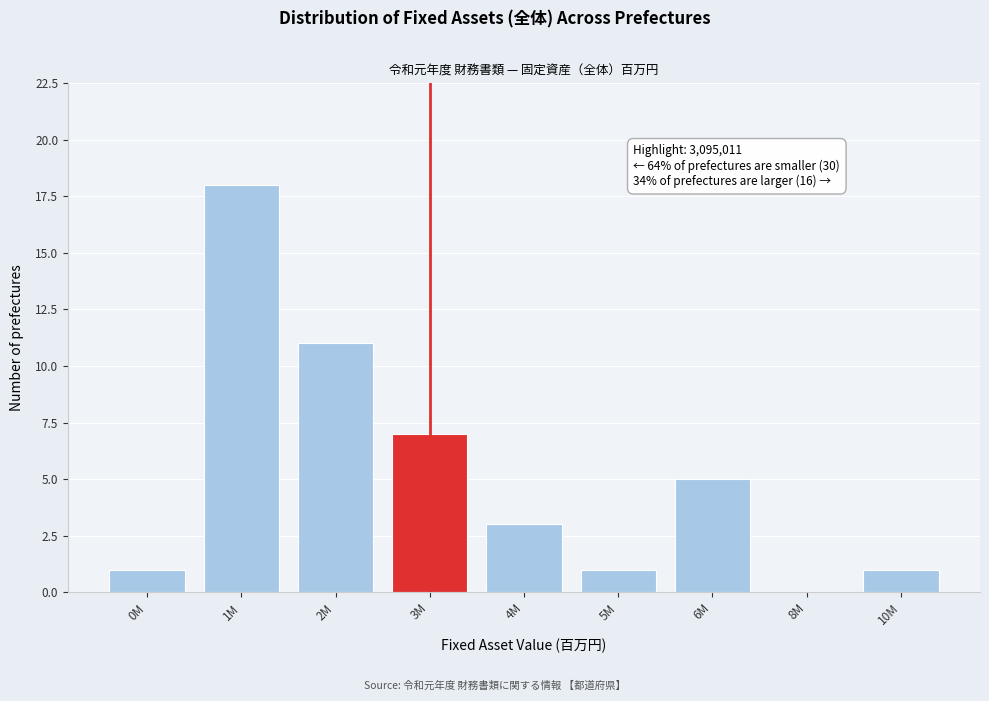

Reading right to left, what are all the values shown in this chart?

10M=1	8M=0	6M=5	5M=1	4M=3	3M=7	2M=11	1M=18	0M=1